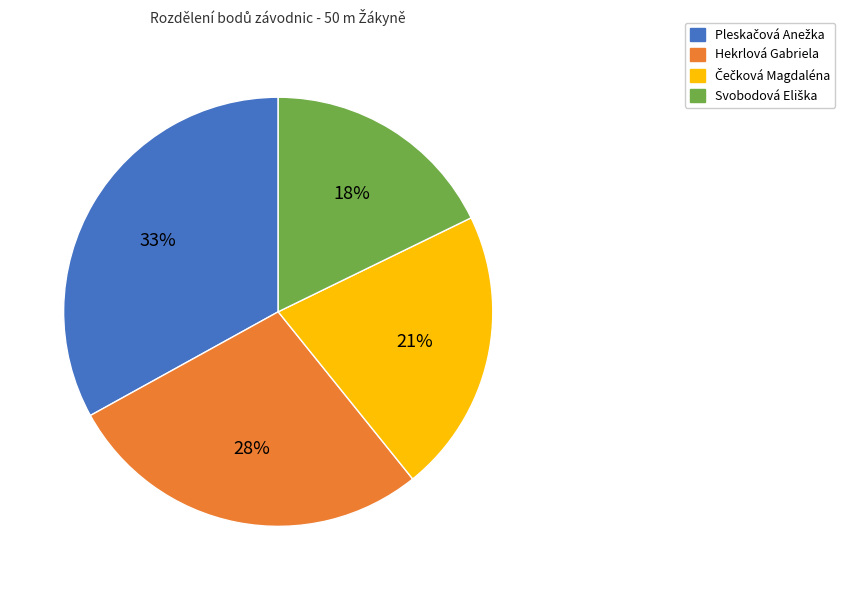

What percentage is the Hekrlová Gabriela slice, to the nearest percent?

28%